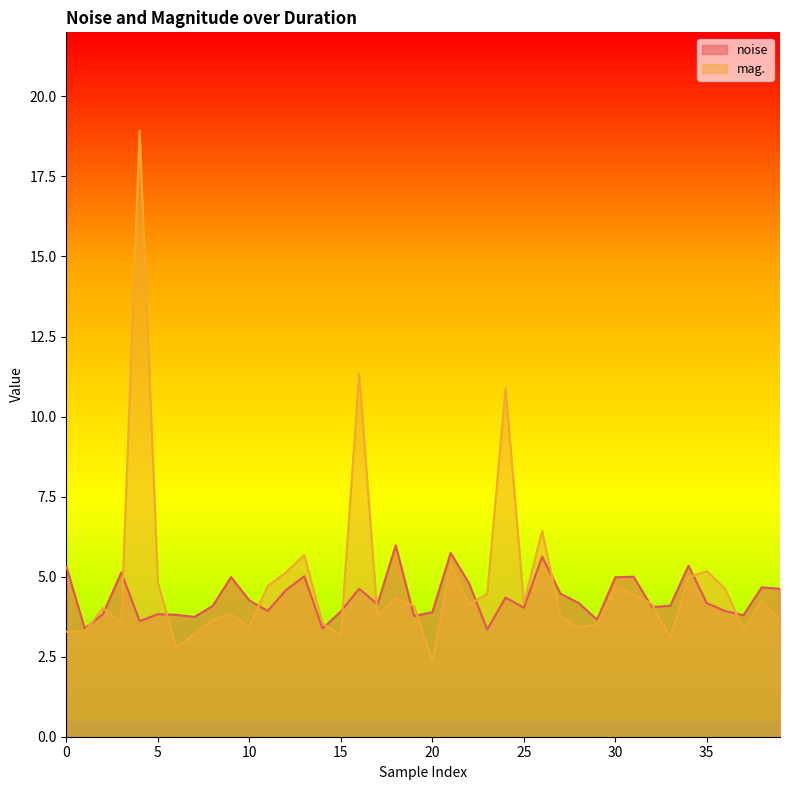

What is the label of the 24th point from the right?

16